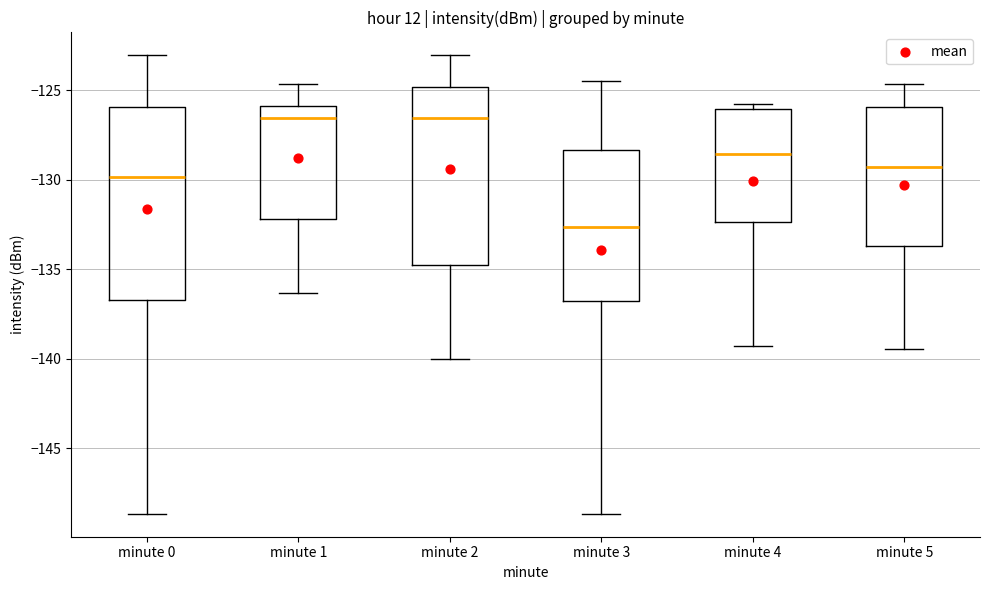

Where is the upper edge of the box for minute 5 on the y-axis? The values are not printed on the chart, so give them approximately, as read against the axis.

-126.0